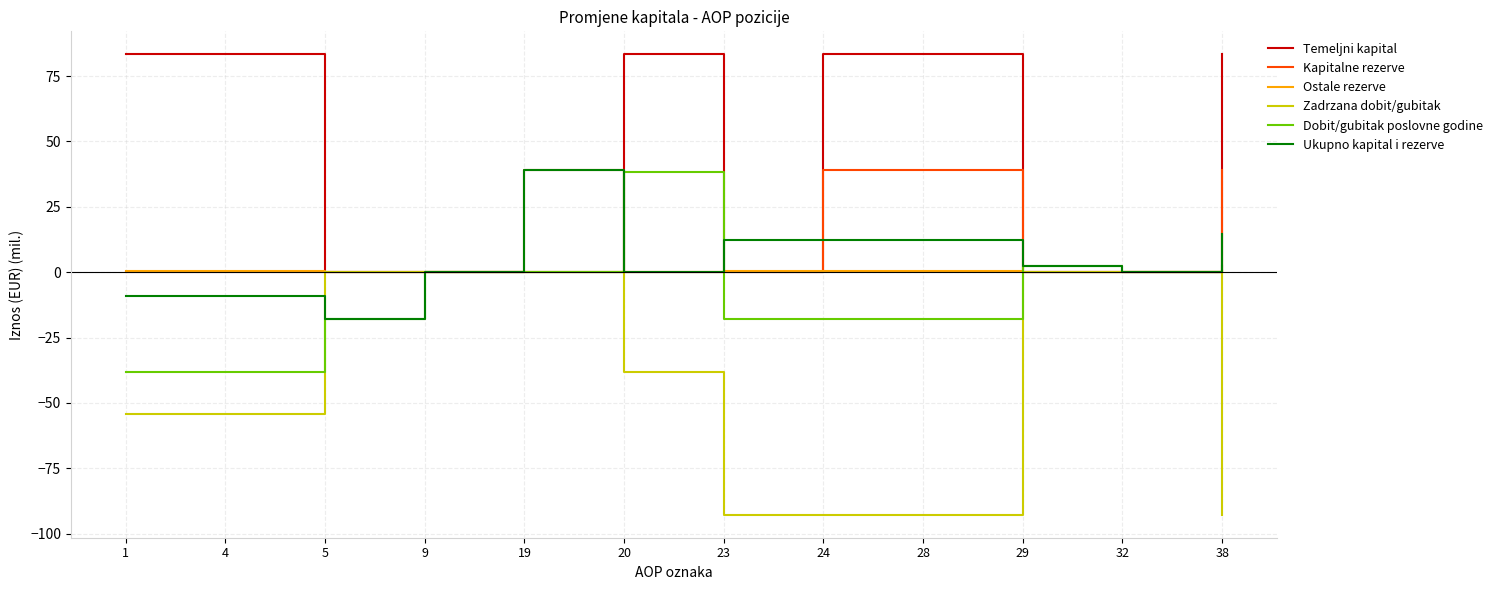

What is the sum of the Ukupno kapital i rezerve values at 23 and 5?

-5.7